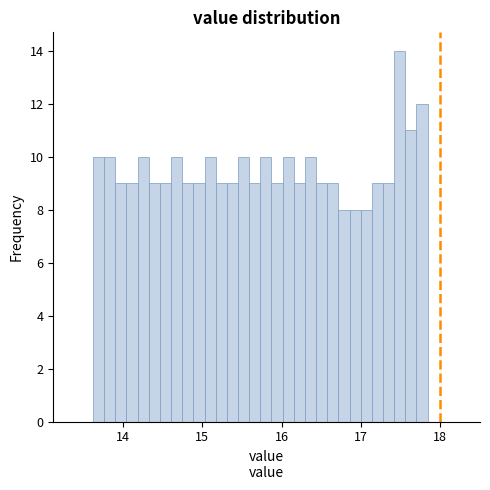

Read against the x-axis, roughly where is the centre of the tallest bar?

17.5